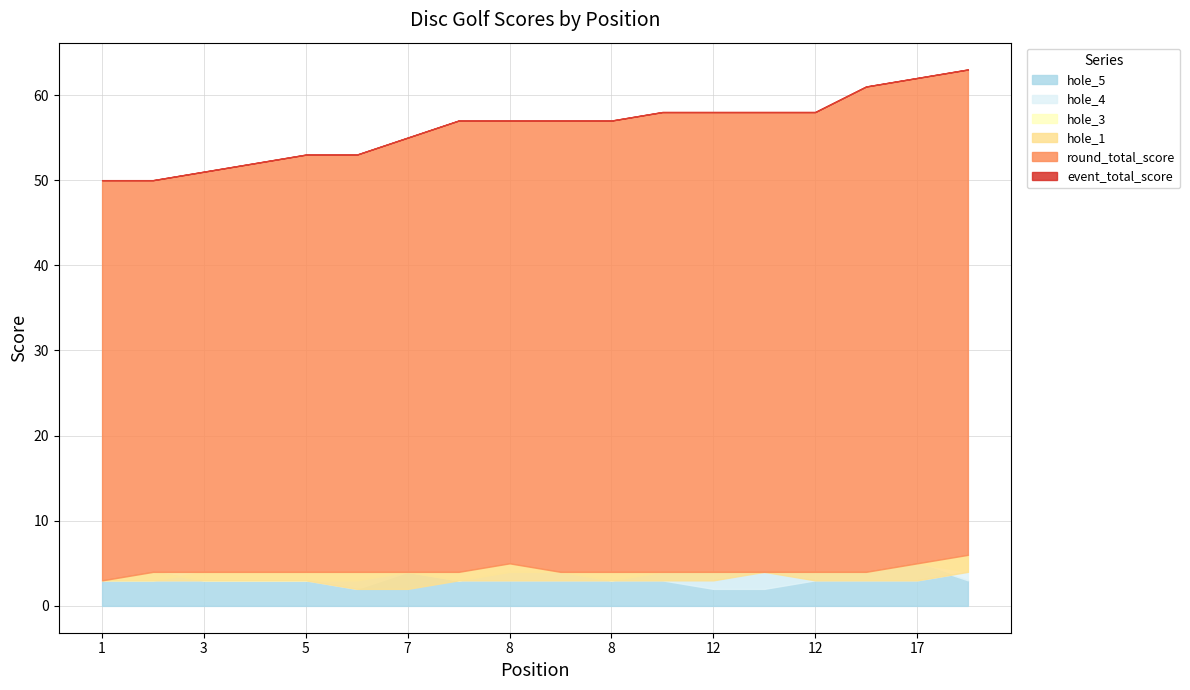

Reading left to right, list all the values displayed in this chart.

event_total_score: 50	50	51	52	53	53	55	57	57	57	57	58	58	58	58	61	62	63
round_total_score: 50	50	51	52	53	53	55	57	57	57	57	58	58	58	58	61	62	63
hole_1: 3	3	3	3	3	2	2	3	3	3	3	3	3	4	3	3	3	4
hole_3: 3	3	4	4	4	4	4	4	5	4	4	4	4	4	4	4	5	6
hole_4: 3	3	3	3	3	2	4	3	3	3	3	3	2	2	3	3	3	4
hole_5: 3	4	3	3	3	3	4	3	4	4	3	4	4	4	4	4	5	3